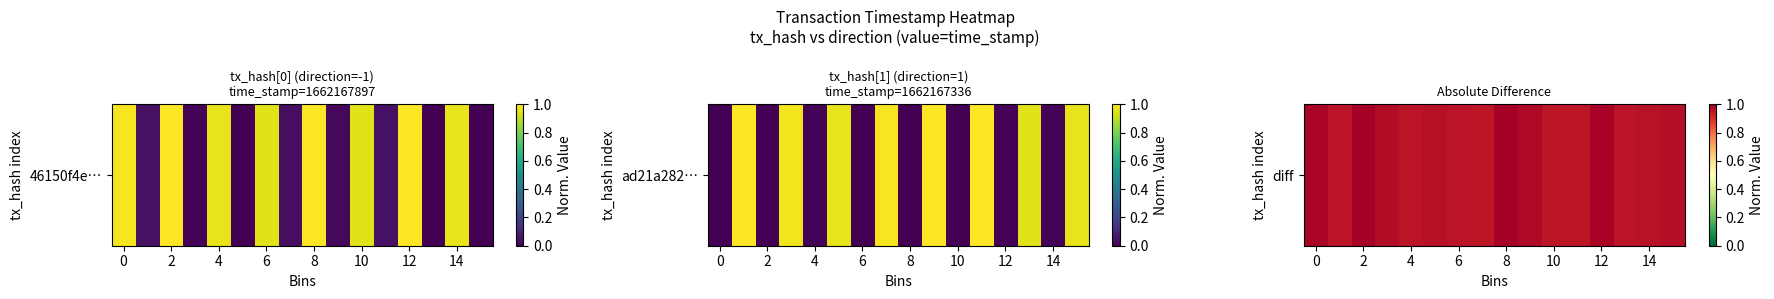

What value does the data have at 11?

1.0